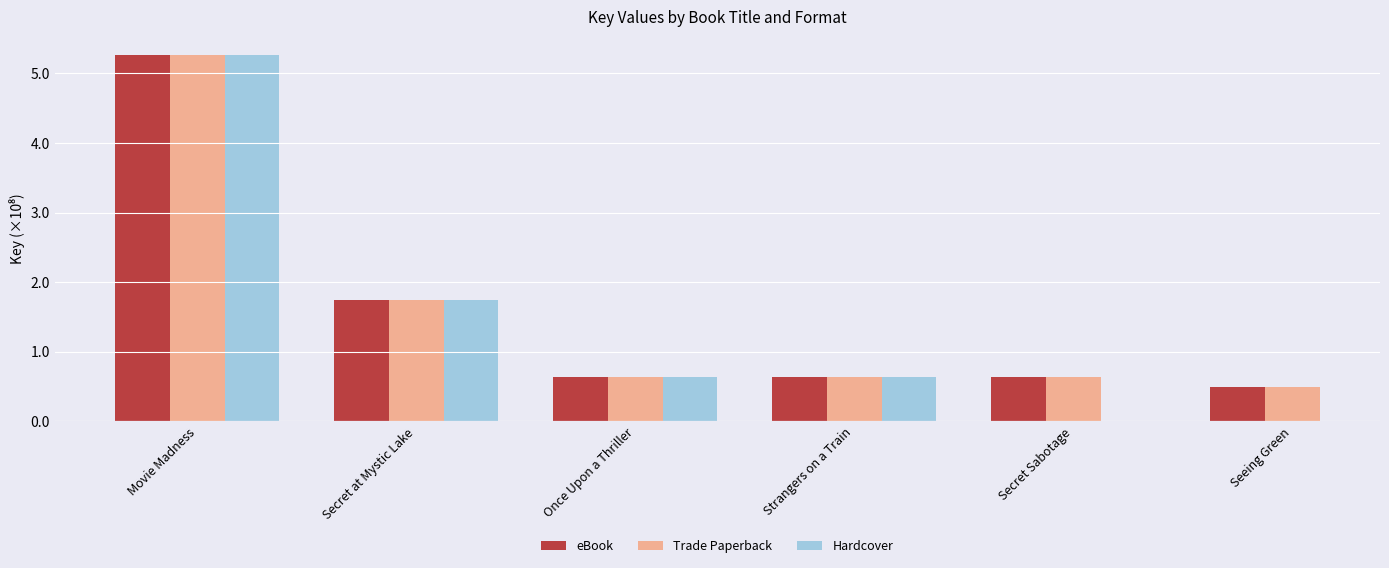

Which has a higher value, Movie Madness or Secret at Mystic Lake?

Movie Madness